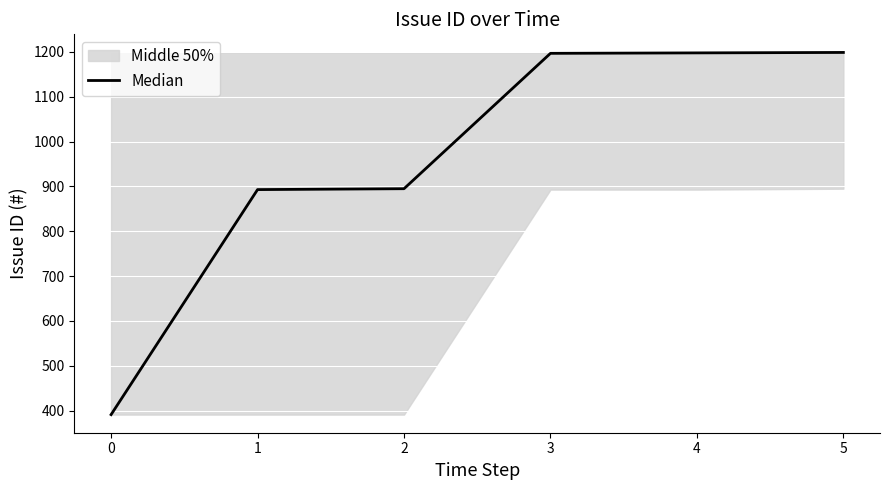

Reading right to left, transcribe all the data shown in this chart.

1199	1198	1197	895	893	391